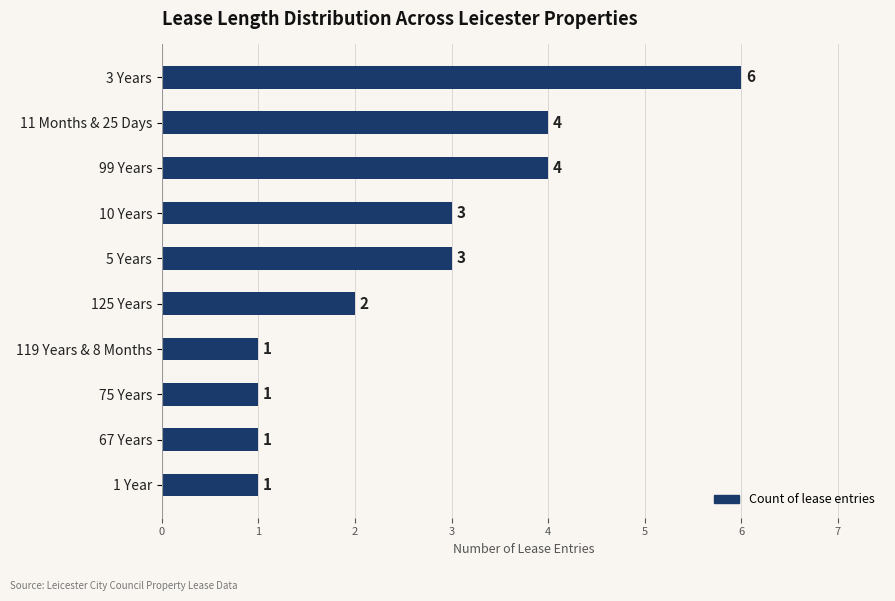

What is the average value?

3